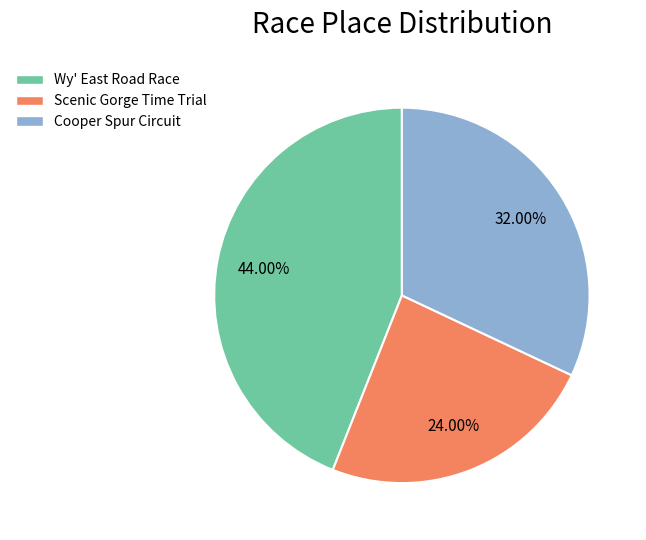

What is the largest slice in the pie chart?

Wy' East Road Race